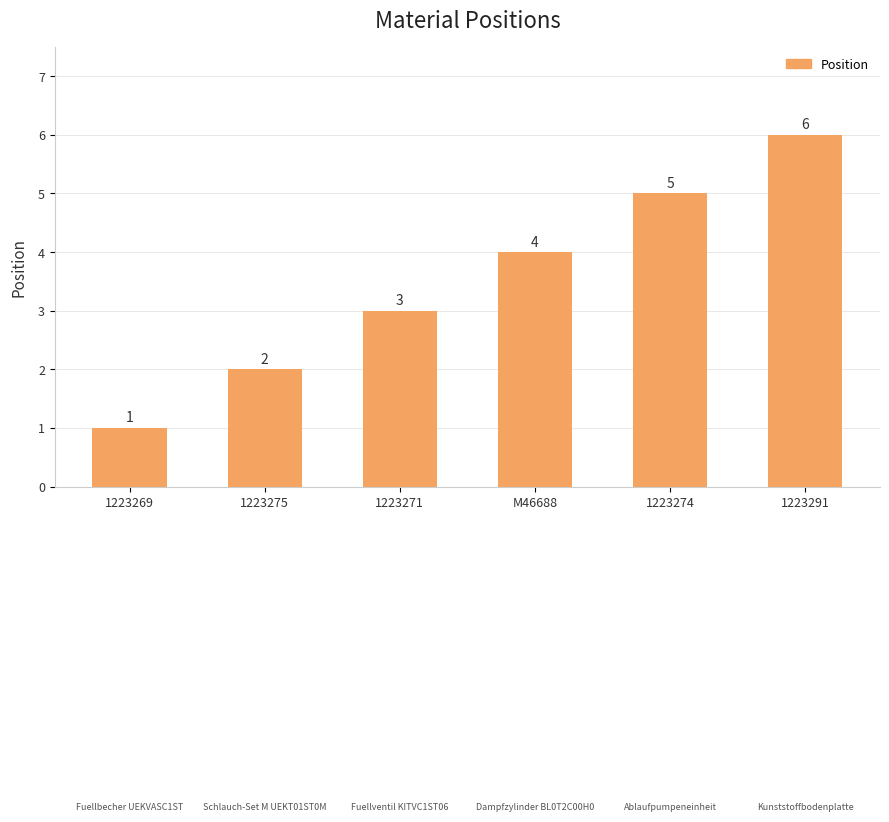

List the labels in order of value, smallest first.

1223269, 1223275, 1223271, M46688, 1223274, 1223291